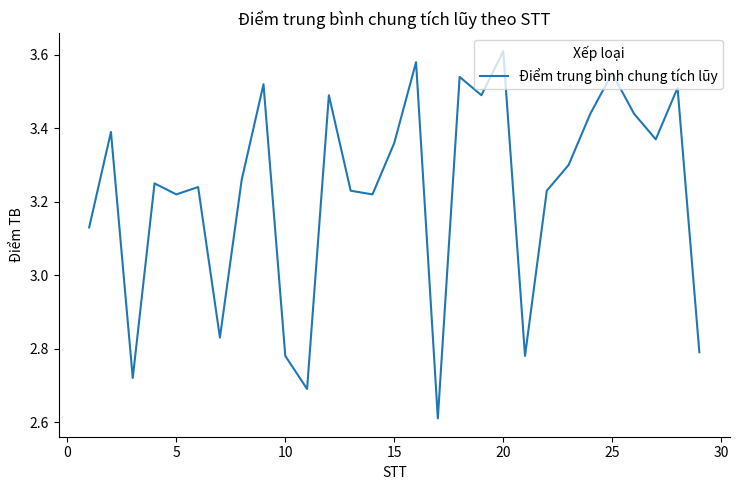

What is the smallest value displayed?

2.6